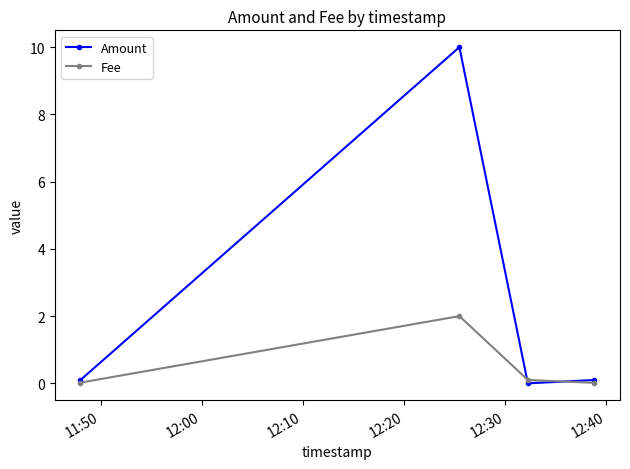

List the series in order of their overall mean, lowest first.

Fee, Amount